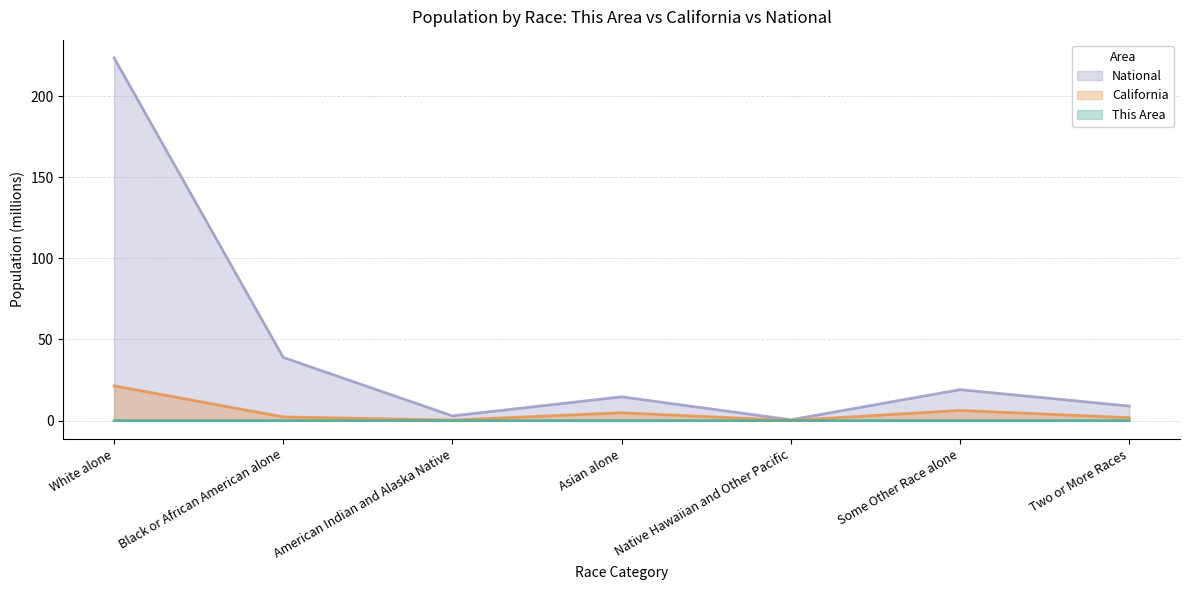

At which category does the chart reach its minimum across all series?

Native Hawaiian and Other Pacific